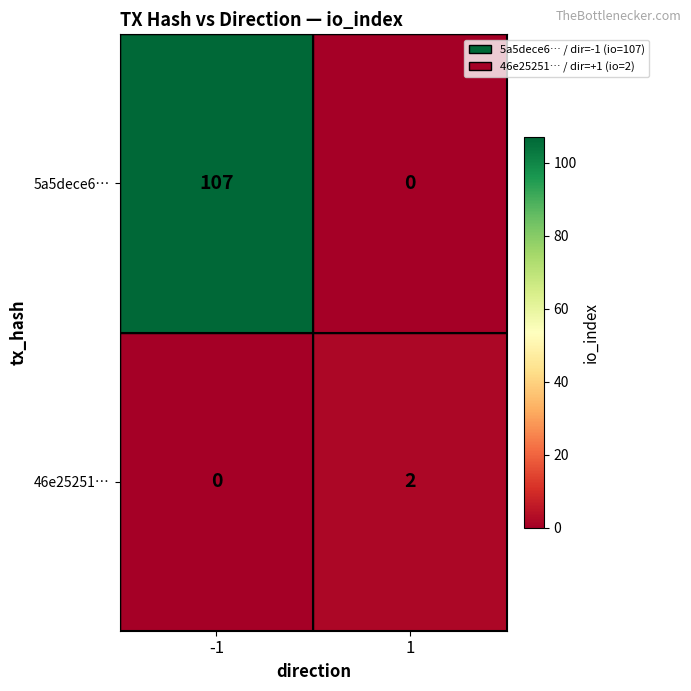

List the series in order of their peak value, lowest first.

46e25251…, 5a5dece6…